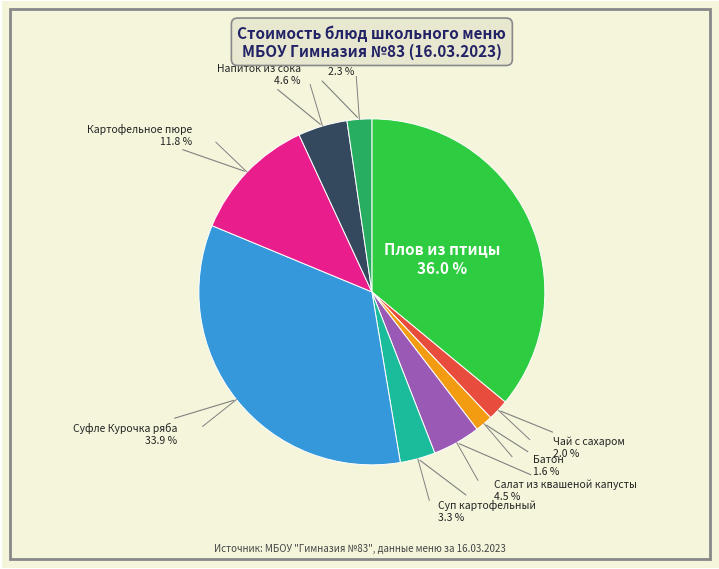

Is there a majority slice in this chart?

No